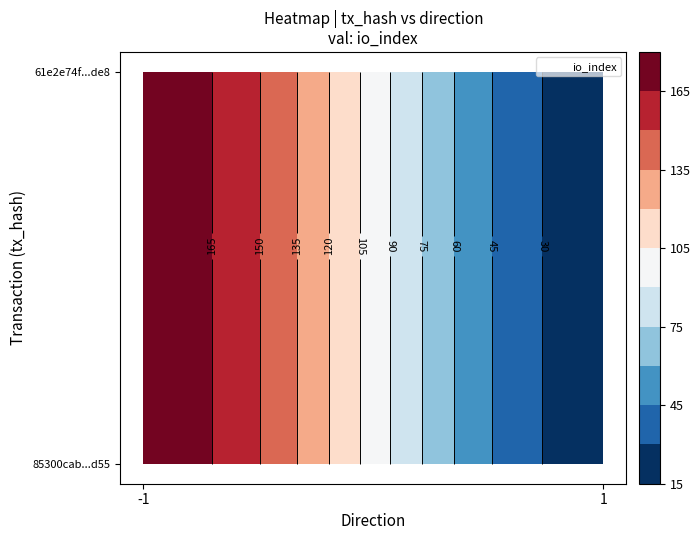

What is the total value across all series at io_index?

197